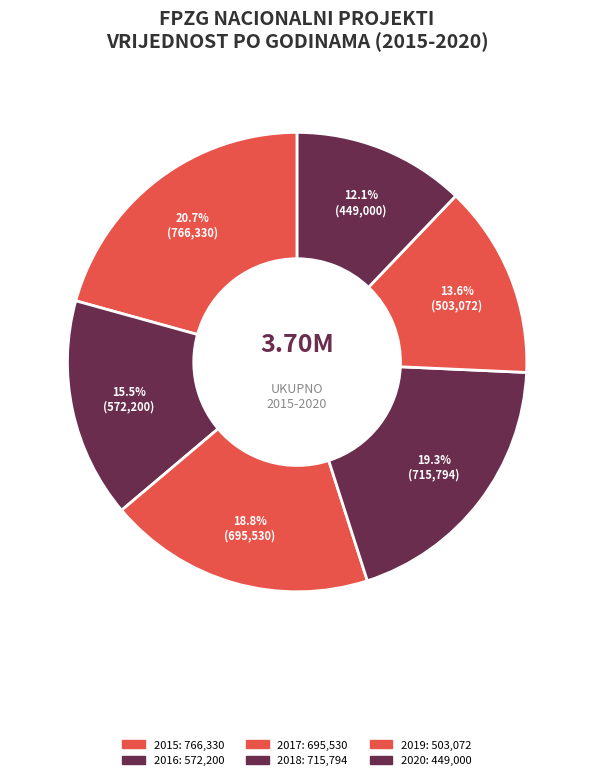

Is 2015 the majority of the pie?

No